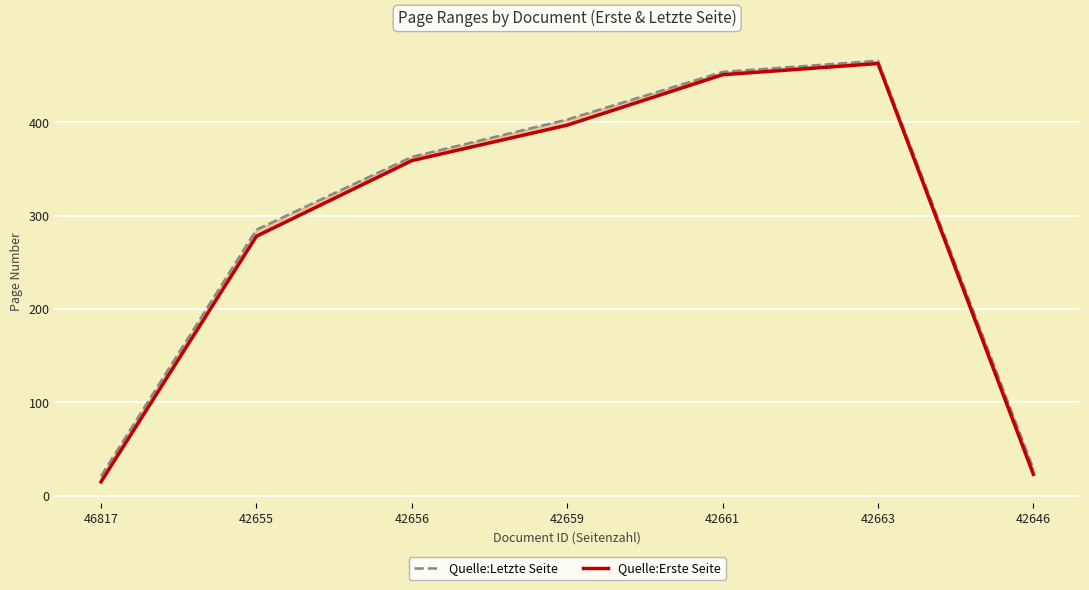

What is the sum of the Quelle:Letzte Seite values at 46817 and 42655?

306